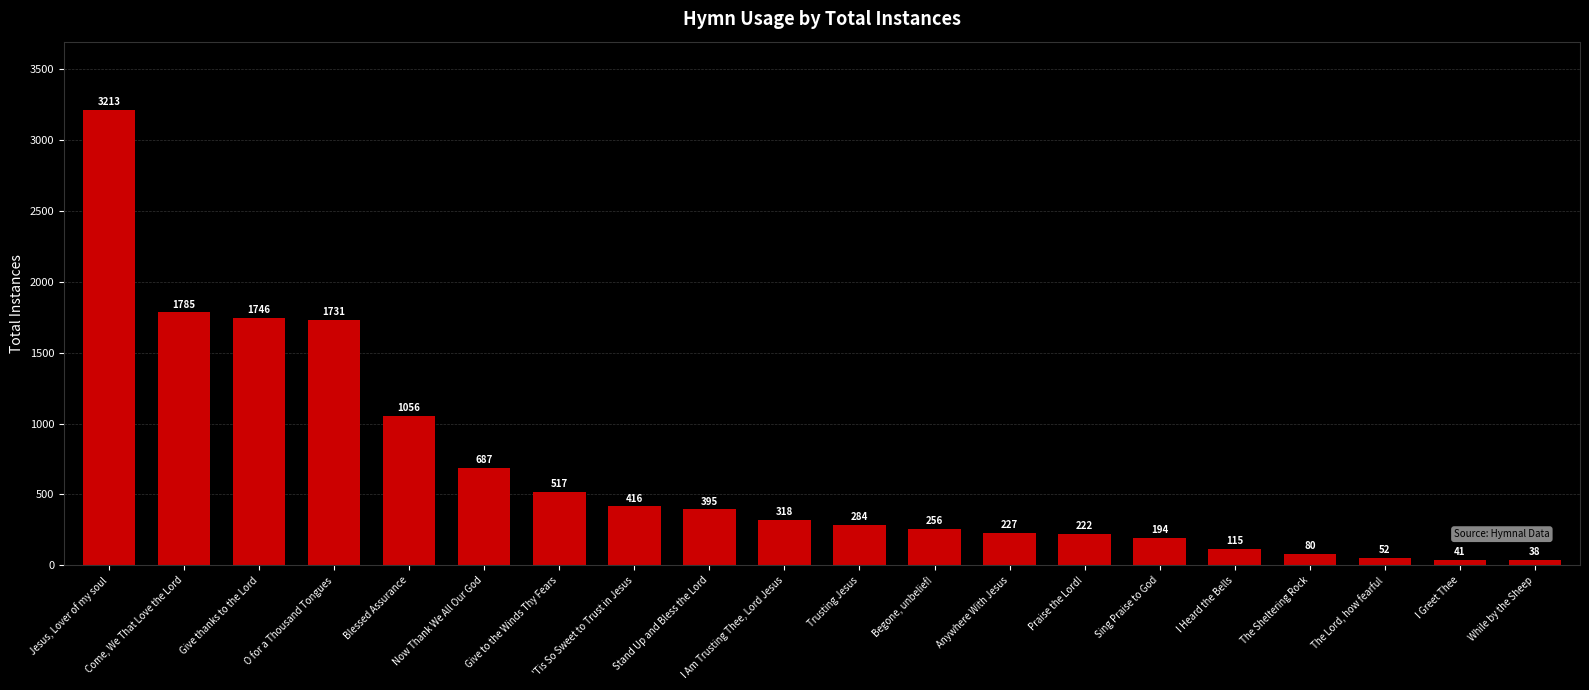

Is it true that the value at Give thanks to the Lord is 970?

False